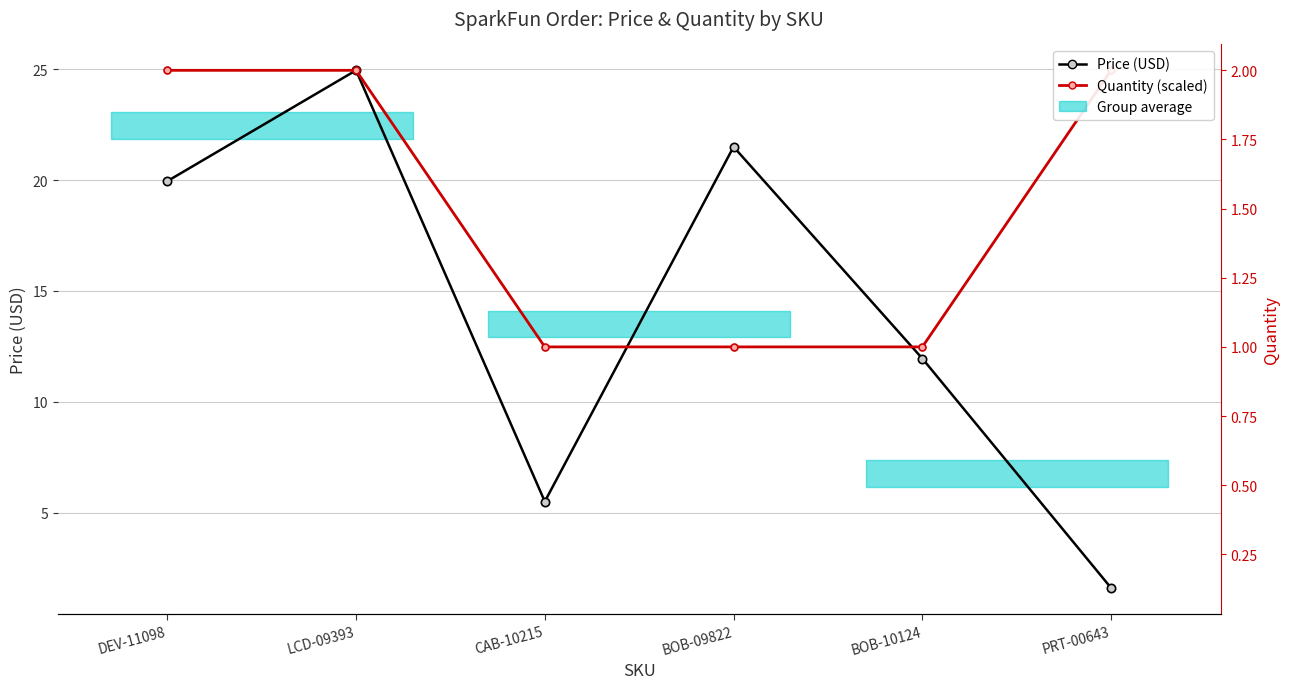

True or false: Quantity (scaled) has more than 0 points higher than both neighbors.

False